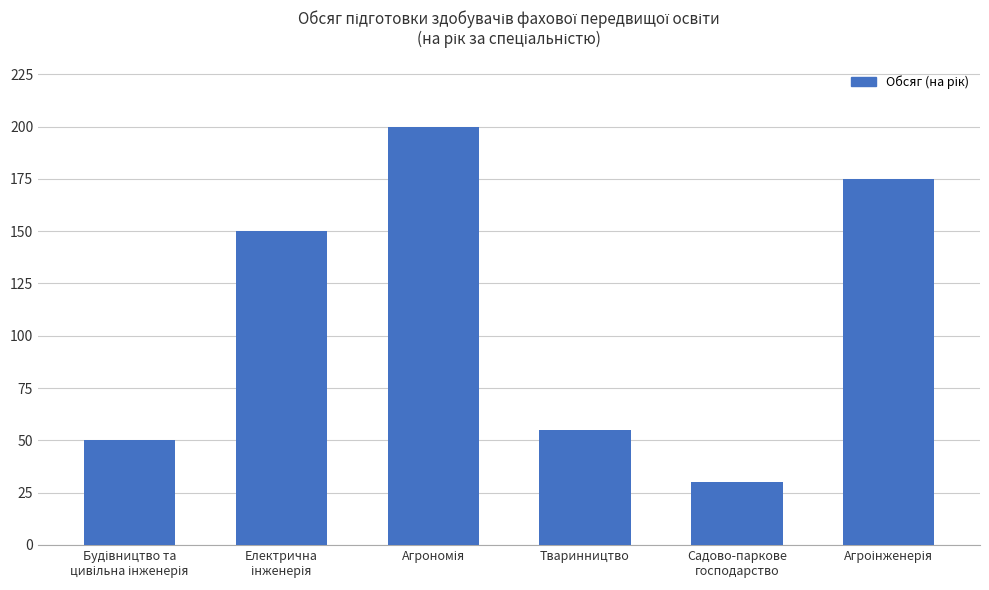

Does the chart contain any negative values?

No